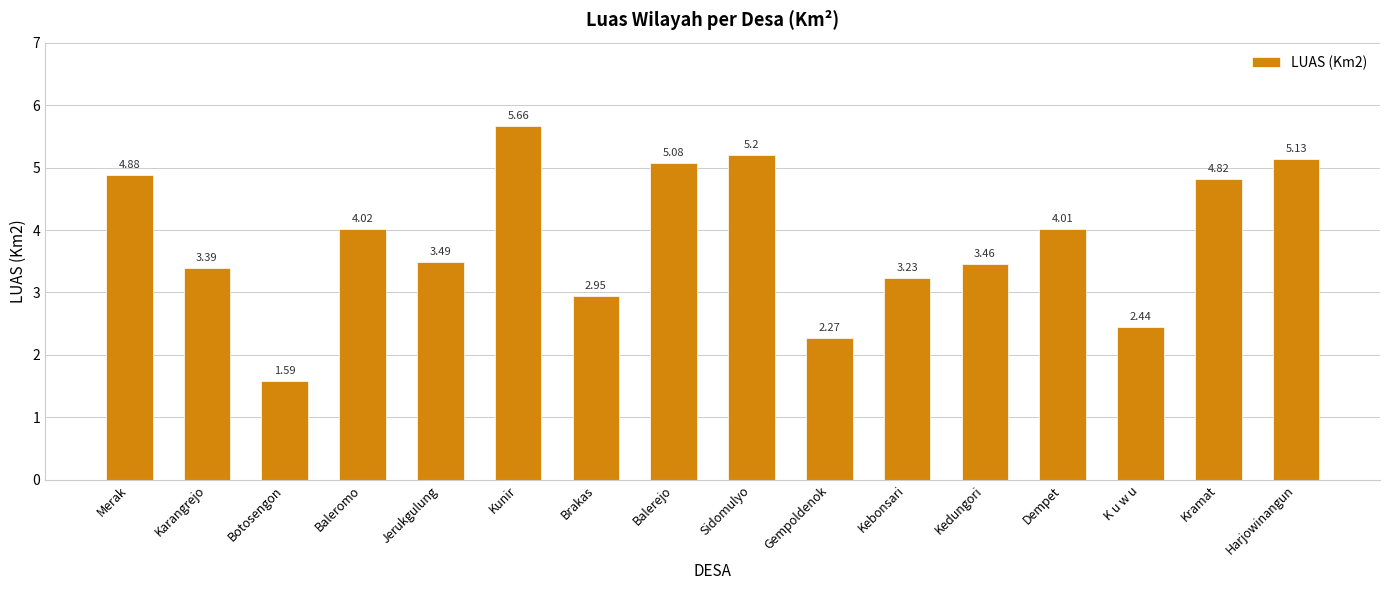

True or false: the data shows 3.5 at Kedungori.

True